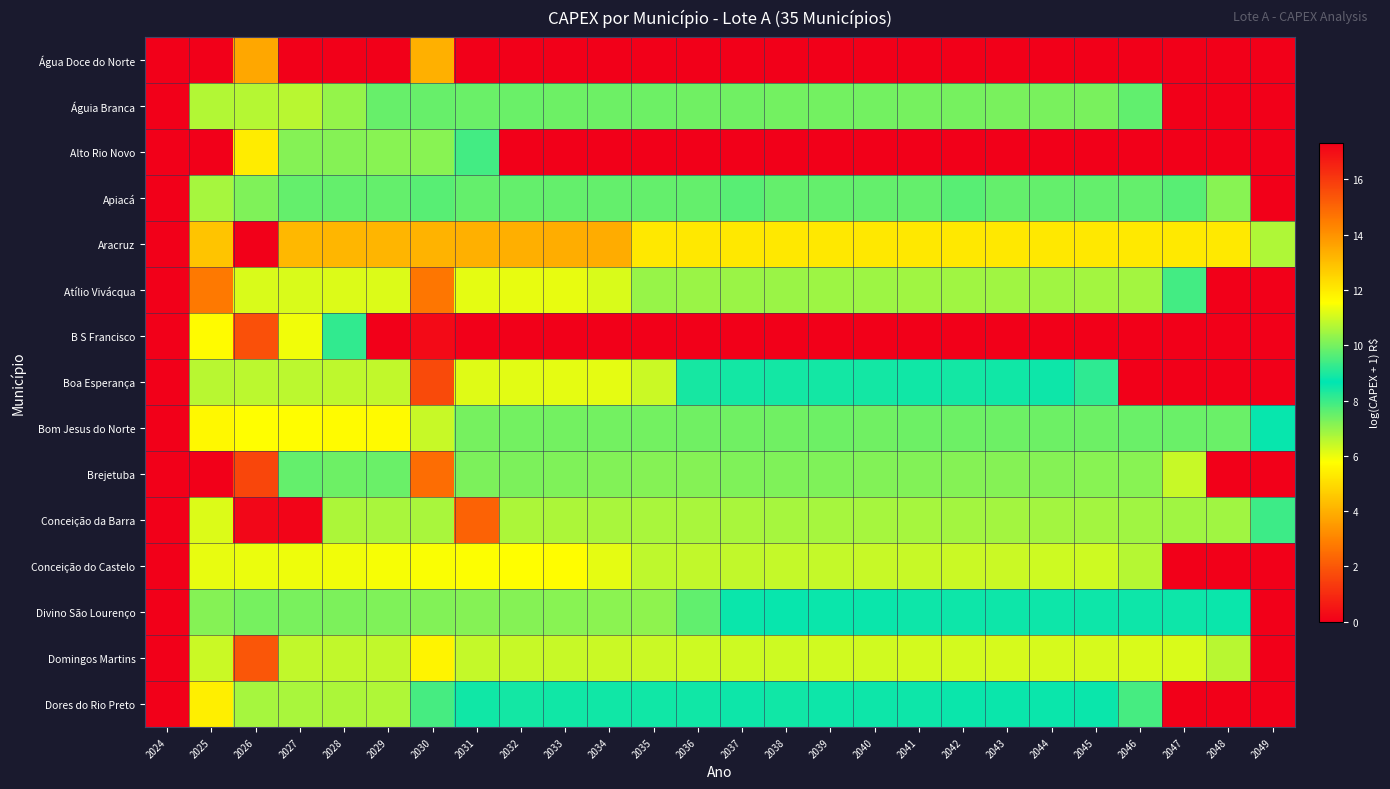

Reading left to right, list all the values displayed in this chart.

Água Doce do Norte: 2024=0.0	2025=0.0	2026=13.5	2027=0.0	2028=0.0	2029=0.0	2030=13.3	2031=0.0	2032=0.0	2033=0.0	2034=0.0	2035=0.0	2036=0.0	2037=0.0	2038=0.0	2039=0.0	2040=0.0	2041=0.0	2042=0.0	2043=0.0	2044=0.0	2045=0.0	2046=0.0	2047=0.0	2048=0.0	2049=0.0
Águia Branca: 2024=0.0	2025=10.7	2026=10.7	2027=10.7	2028=10.4	2029=9.8	2030=9.8	2031=9.9	2032=9.9	2033=9.9	2034=9.9	2035=9.9	2036=9.9	2037=9.9	2038=10.0	2039=10.0	2040=10.0	2041=10.0	2042=10.0	2043=10.0	2044=10.0	2045=10.0	2046=9.8	2047=0.0	2048=0.0	2049=0.0
Alto Rio Novo: 2024=0.0	2025=0.0	2026=12.0	2027=10.2	2028=10.2	2029=10.2	2030=10.2	2031=7.9	2032=0.0	2033=0.0	2034=0.0	2035=0.0	2036=0.0	2037=0.0	2038=0.0	2039=0.0	2040=0.0	2041=0.0	2042=0.0	2043=0.0	2044=0.0	2045=0.0	2046=0.0	2047=0.0	2048=0.0	2049=0.0
Apiacá: 2024=0.0	2025=10.5	2026=10.1	2027=7.5	2028=7.5	2029=7.5	2030=7.7	2031=7.5	2032=7.5	2033=7.5	2034=7.5	2035=7.5	2036=7.5	2037=7.7	2038=7.5	2039=7.5	2040=7.5	2041=7.5	2042=7.7	2043=7.5	2044=7.5	2045=7.5	2046=7.5	2047=7.7	2048=7.1	2049=0.0
Aracruz: 2024=0.0	2025=12.9	2026=17.3	2027=13.1	2028=13.2	2029=13.2	2030=13.3	2031=13.3	2032=13.3	2033=13.4	2034=13.4	2035=12.1	2036=12.1	2037=12.1	2038=12.1	2039=12.1	2040=12.1	2041=12.1	2042=12.1	2043=12.1	2044=12.1	2045=12.0	2046=12.0	2047=12.0	2048=12.0	2049=10.7
Atílio Vivácqua: 2024=0.0	2025=14.6	2026=11.1	2027=11.1	2028=11.1	2029=11.2	2030=14.6	2031=11.3	2032=11.3	2033=11.3	2034=11.1	2035=10.4	2036=10.4	2037=10.4	2038=10.4	2039=10.4	2040=10.4	2041=10.5	2042=10.5	2043=10.5	2044=10.5	2045=10.5	2046=10.5	2047=9.4	2048=0.0	2049=0.0
B S Francisco: 2024=0.0	2025=11.6	2026=15.5	2027=11.4	2028=9.2	2029=0.0	2030=17.1	2031=0.0	2032=0.0	2033=0.0	2034=0.0	2035=0.0	2036=0.0	2037=0.0	2038=0.0	2039=0.0	2040=0.0	2041=0.0	2042=0.0	2043=0.0	2044=0.0	2045=0.0	2046=0.0	2047=0.0	2048=0.0	2049=0.0
Boa Esperança: 2024=0.0	2025=10.7	2026=10.8	2027=10.8	2028=10.8	2029=10.8	2030=15.6	2031=11.2	2032=11.2	2033=11.2	2034=11.3	2035=10.9	2036=8.9	2037=8.9	2038=8.9	2039=8.9	2040=8.9	2041=8.8	2042=8.9	2043=8.8	2044=8.8	2045=8.1	2046=0.0	2047=0.0	2048=0.0	2049=0.0
Bom Jesus do Norte: 2024=0.0	2025=11.7	2026=11.6	2027=11.6	2028=11.6	2029=11.6	2030=10.9	2031=10.0	2032=10.0	2033=10.0	2034=10.0	2035=10.0	2036=9.9	2037=9.9	2038=9.9	2039=9.9	2040=9.9	2041=9.9	2042=9.9	2043=9.9	2044=9.9	2045=9.9	2046=9.9	2047=9.9	2048=9.9	2049=8.8
Brejetuba: 2024=0.0	2025=0.0	2026=15.7	2027=9.8	2028=9.9	2029=9.9	2030=14.9	2031=10.1	2032=10.1	2033=10.1	2034=10.1	2035=10.2	2036=10.2	2037=7.2	2038=7.2	2039=7.2	2040=7.2	2041=7.2	2042=7.2	2043=7.2	2044=7.2	2045=7.1	2046=7.1	2047=6.4	2048=0.0	2049=0.0
Conceição da Barra: 2024=0.0	2025=11.1	2026=17.1	2027=17.2	2028=10.6	2029=10.6	2030=10.6	2031=15.1	2032=10.6	2033=10.6	2034=10.6	2035=10.6	2036=10.6	2037=10.6	2038=10.6	2039=10.5	2040=10.5	2041=10.5	2042=10.5	2043=10.5	2044=10.5	2045=10.5	2046=10.5	2047=10.5	2048=10.5	2049=9.4
Conceição do Castelo: 2024=0.0	2025=11.3	2026=11.3	2027=11.4	2028=11.4	2029=11.4	2030=11.5	2031=11.5	2032=11.6	2033=11.6	2034=11.3	2035=10.8	2036=10.8	2037=10.9	2038=10.9	2039=10.9	2040=10.9	2041=10.9	2042=10.9	2043=11.0	2044=11.0	2045=11.0	2046=10.7	2047=0.0	2048=0.0	2049=0.0
Divino São Lourenço: 2024=0.0	2025=10.2	2026=10.0	2027=10.0	2028=10.1	2029=10.1	2030=10.1	2031=10.2	2032=10.2	2033=10.2	2034=10.2	2035=10.3	2036=9.8	2037=8.8	2038=8.7	2039=8.8	2040=8.8	2041=8.8	2042=8.8	2043=8.8	2044=8.8	2045=8.8	2046=8.8	2047=8.8	2048=8.5	2049=0.0
Domingos Martins: 2024=0.0	2025=11.0	2026=15.3	2027=10.8	2028=10.8	2029=10.9	2030=11.8	2031=10.9	2032=10.9	2033=10.9	2034=10.9	2035=11.0	2036=11.0	2037=11.0	2038=11.0	2039=11.0	2040=11.0	2041=11.0	2042=11.1	2043=11.1	2044=11.1	2045=11.1	2046=11.1	2047=11.1	2048=10.7	2049=0.0
Dores do Rio Preto: 2024=0.0	2025=11.9	2026=10.5	2027=10.6	2028=10.6	2029=10.6	2030=9.5	2031=8.9	2032=8.9	2033=8.9	2034=8.8	2035=8.9	2036=8.8	2037=8.8	2038=8.8	2039=8.8	2040=8.8	2041=8.8	2042=8.8	2043=8.8	2044=8.8	2045=8.8	2046=7.9	2047=0.0	2048=0.0	2049=0.0